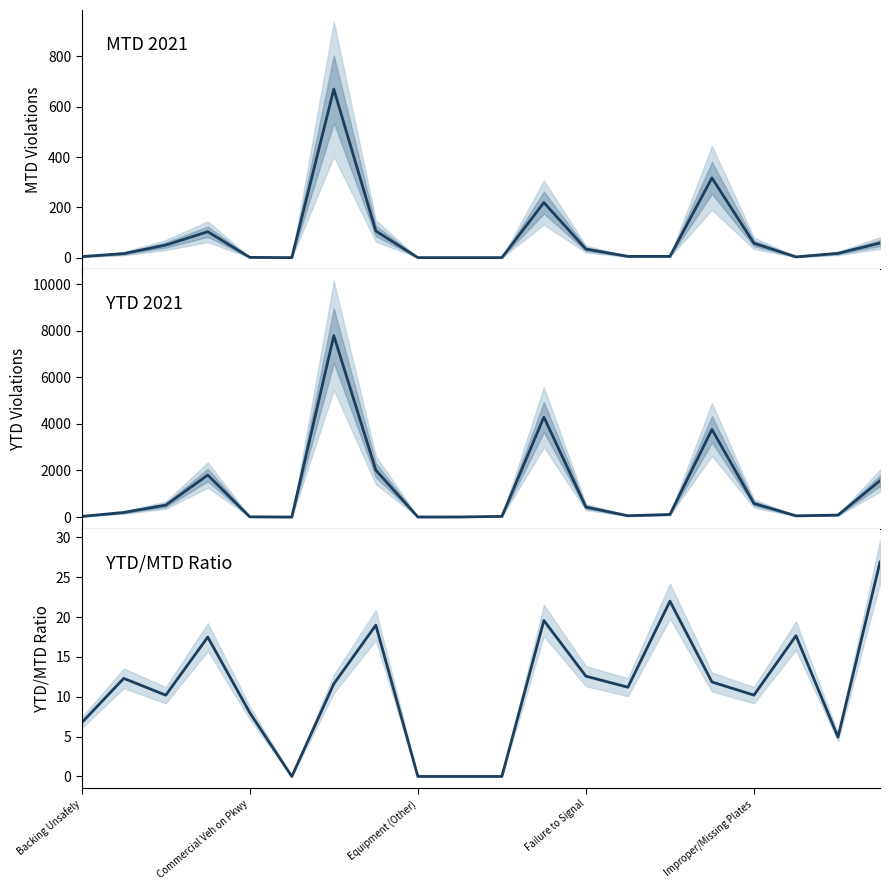

What is the sum of all YTD 2021 values?

23299.0